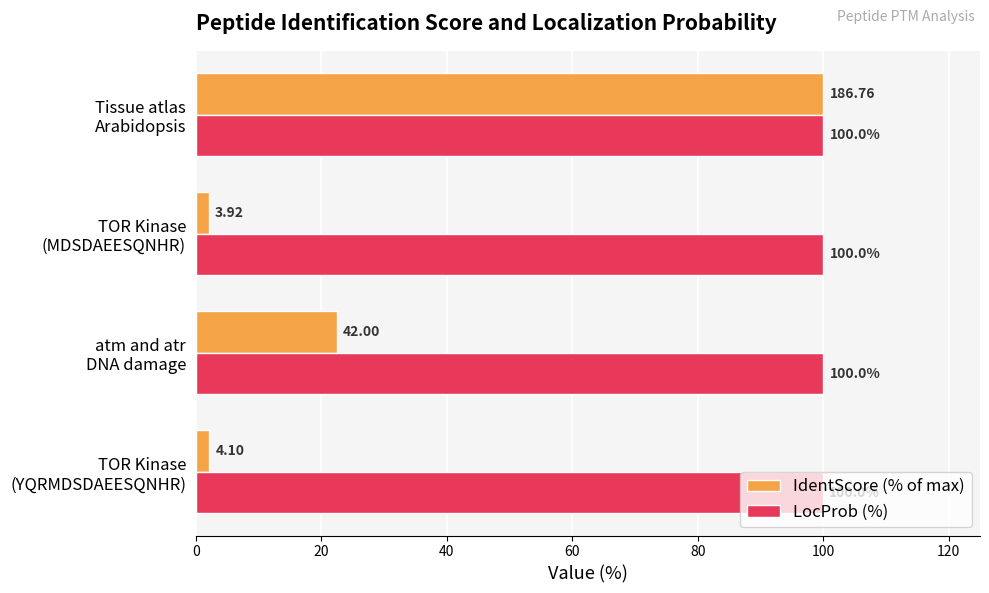

At which category is the sum across all series the highest?

Tissue atlas
Arabidopsis